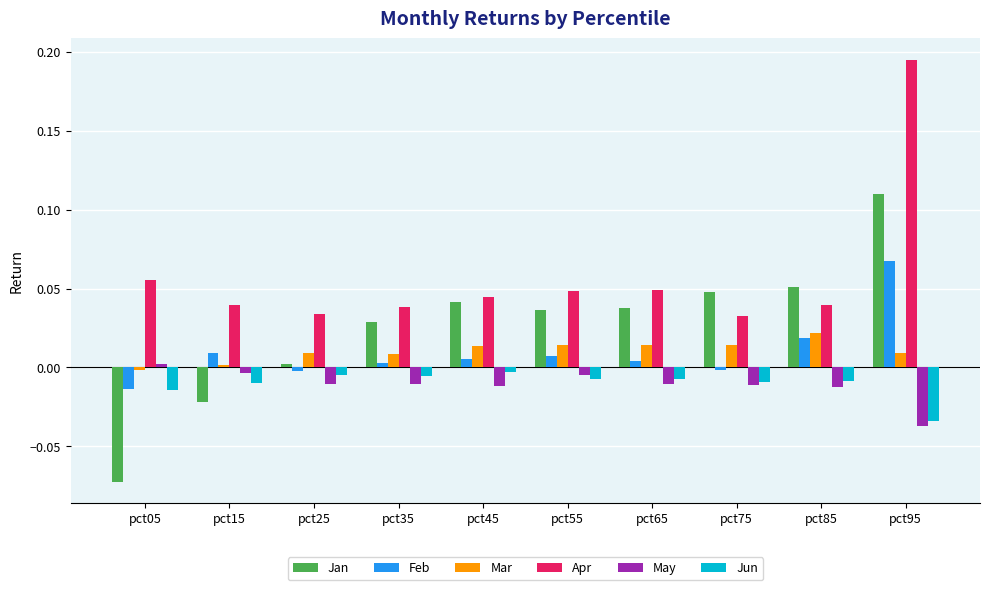

Which series has the largest range (max minus min)?

Jan